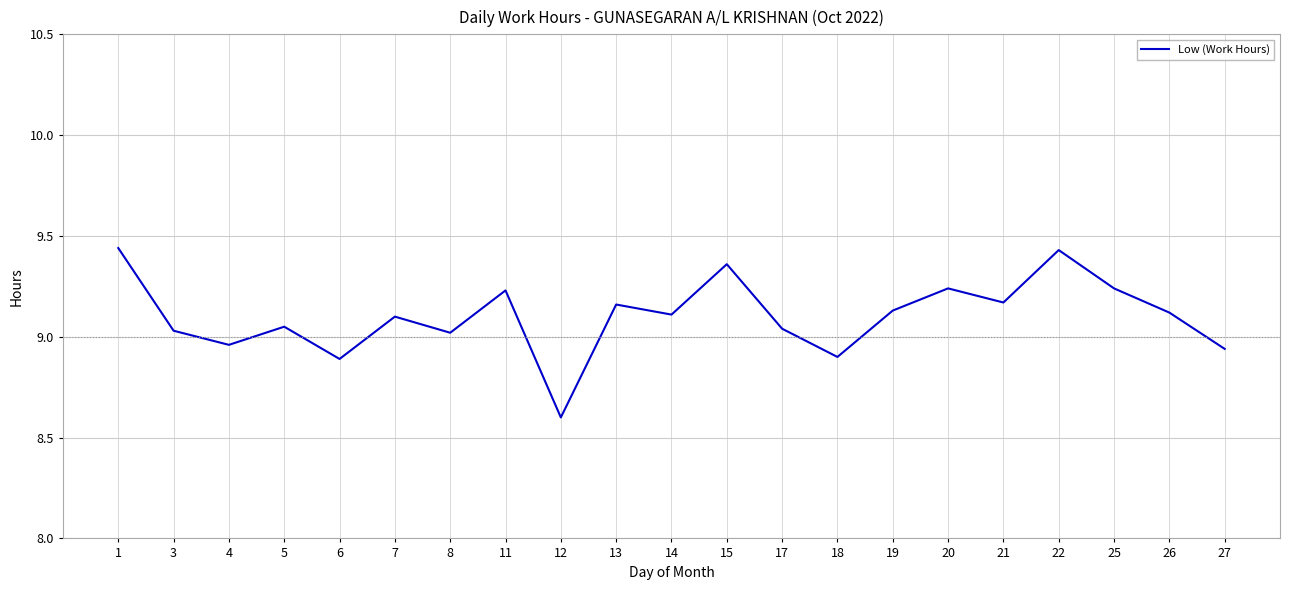

How many distinct data groups are displayed?

1